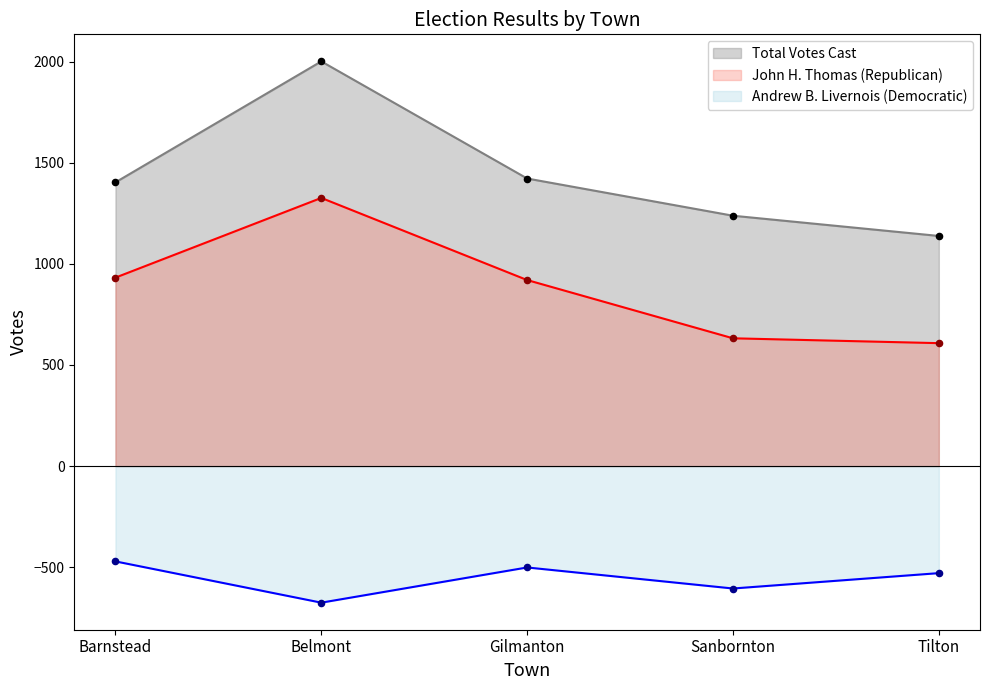

Which series contains the highest Y value?

Total Votes Cast